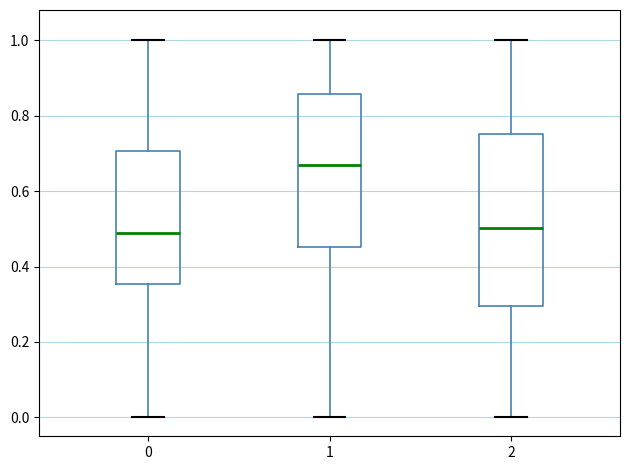

Reading left to right, transcribe this box plot: for each box, give where its median line is, the range the box spans, and where its two whiskers end, as read against the y-axis. The values are not printed on the chart, so give them approximately, as read against the axis.

0: median 0.48, box 0.36 to 0.70, whiskers 0.00 to 1.00
1: median 0.66, box 0.46 to 0.86, whiskers 0.00 to 1.00
2: median 0.50, box 0.30 to 0.76, whiskers 0.00 to 1.00